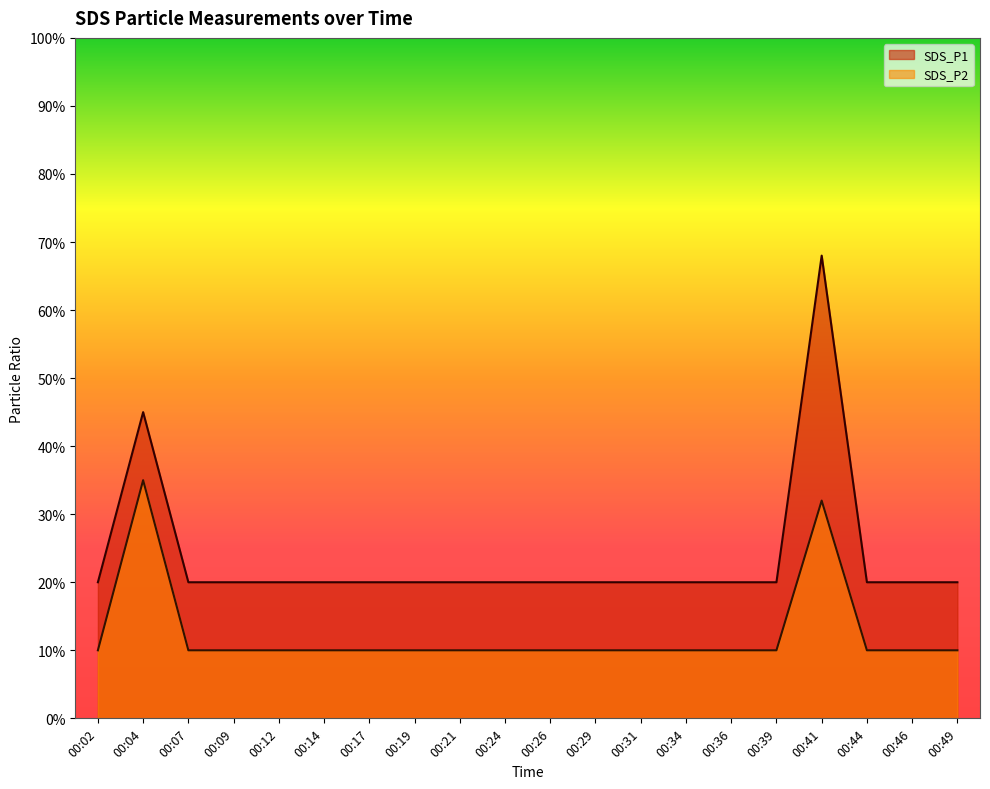

What is the sum of all SDS_P1 values?

4.7